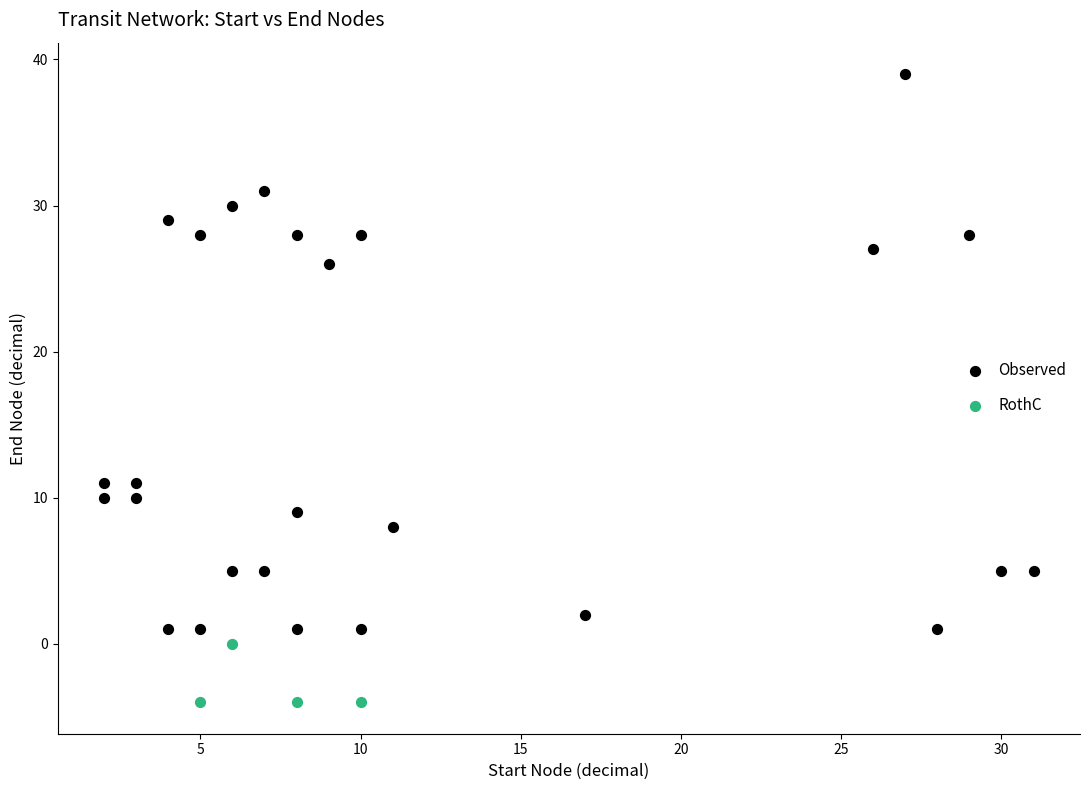

Which series reaches the minimum Y coordinate?

RothC